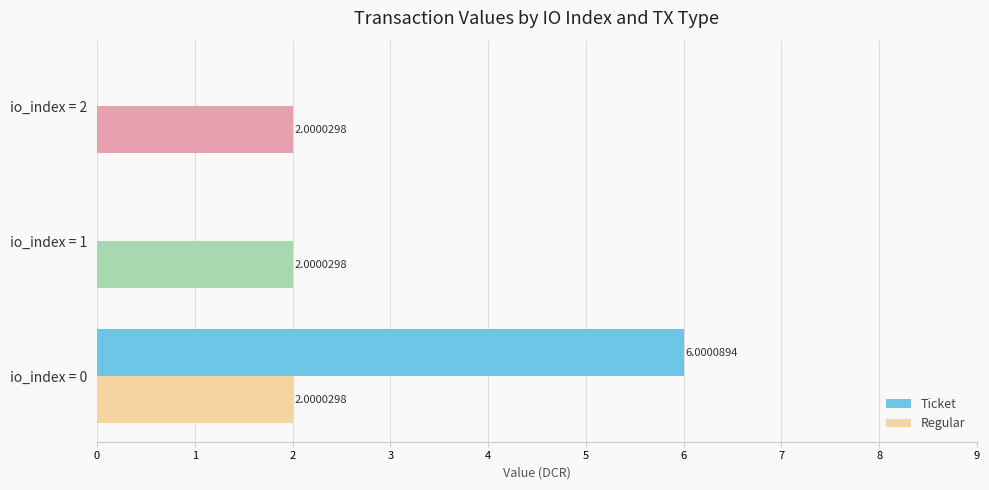

What is the sum of the Regular values at io_index = 1 and io_index = 0?

4.0